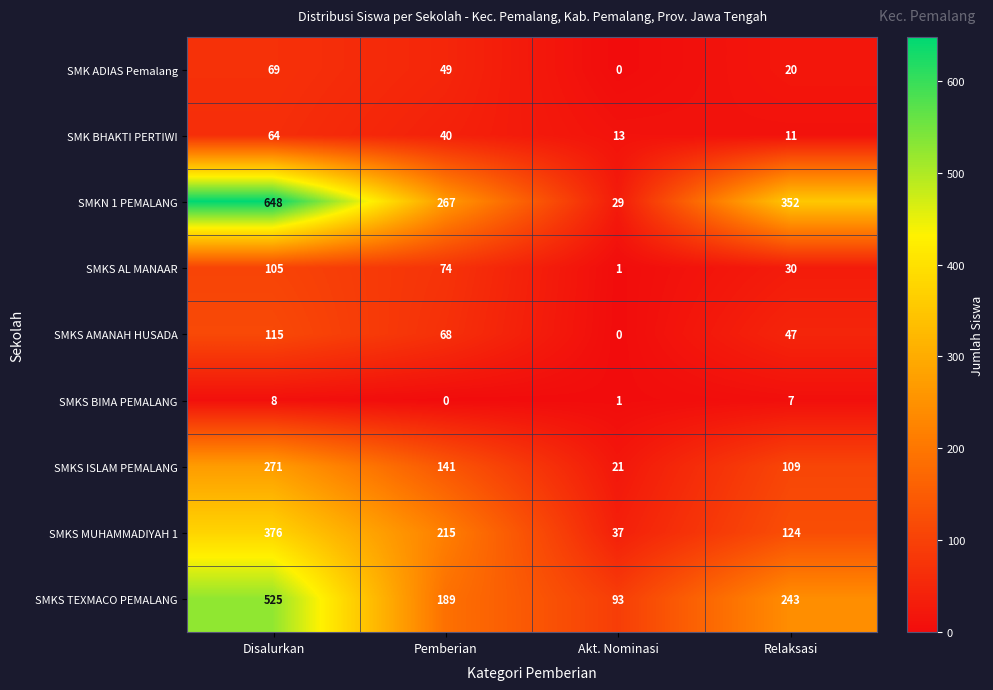

What is the difference between the maximum and minimum values in the SMKS BIMA PEMALANG series?

8